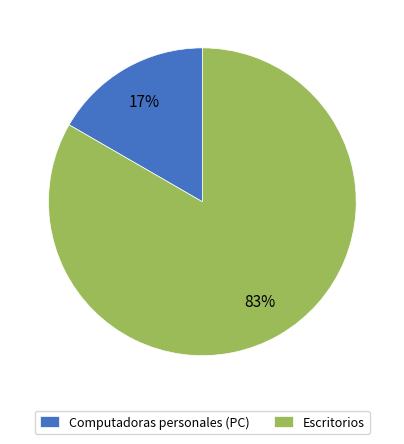

To the nearest percent, what portion does Escritorios represent?

83%